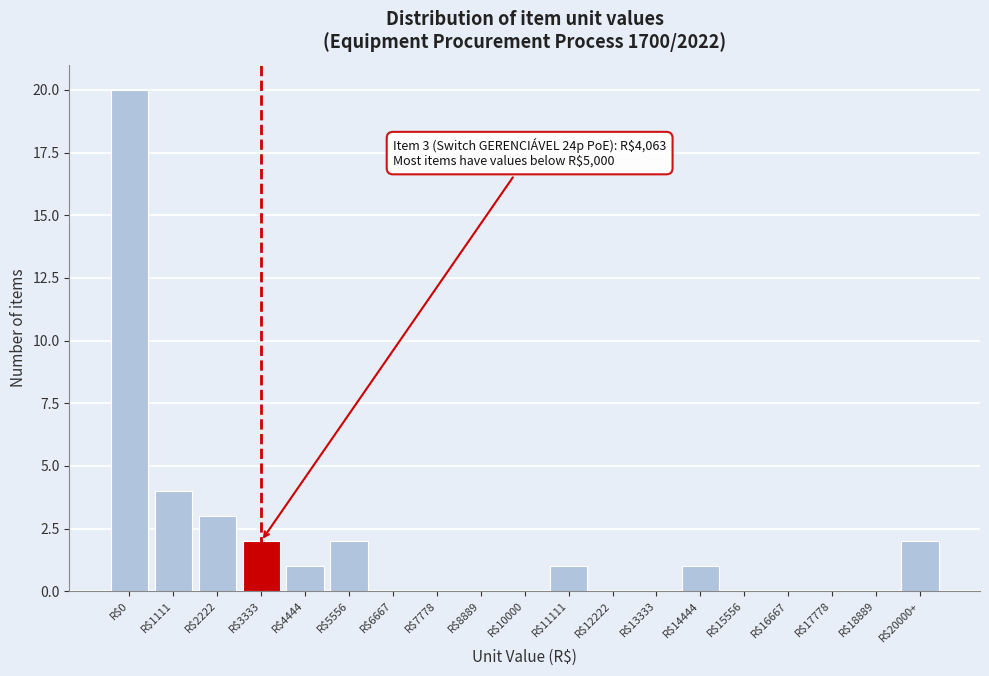

The chart shows a value of 1 at R$14444. True or false?

True